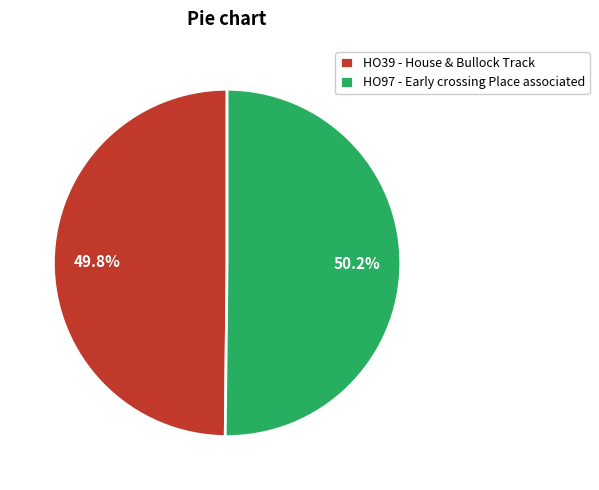

Approximately how many times larger is the value at HO97 - Early crossing Place associated compared to HO39 - House & Bullock Track?

1.0